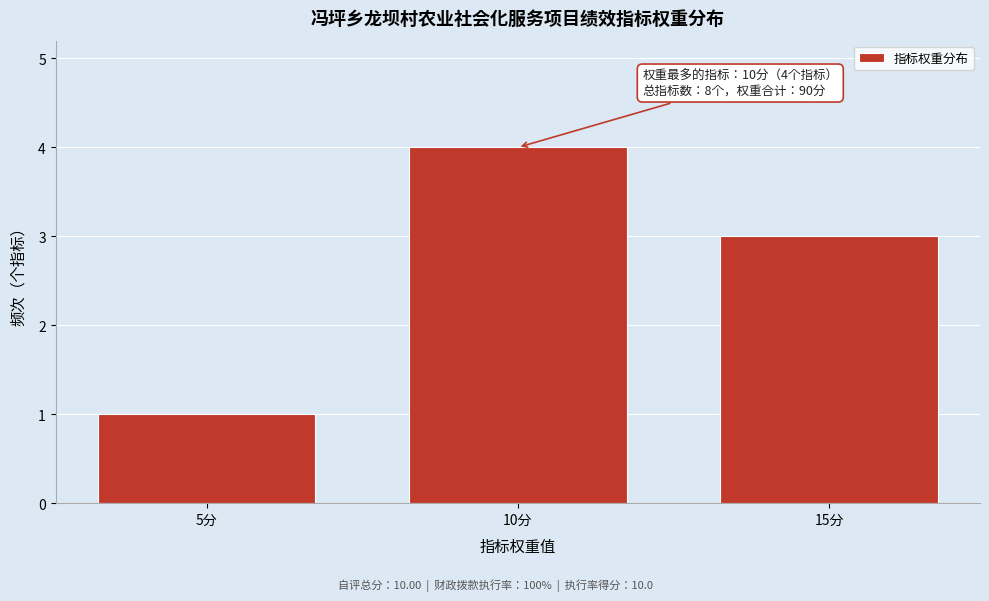

Reading left to right, extract all data points from this chart.

5分=1	10分=4	15分=3